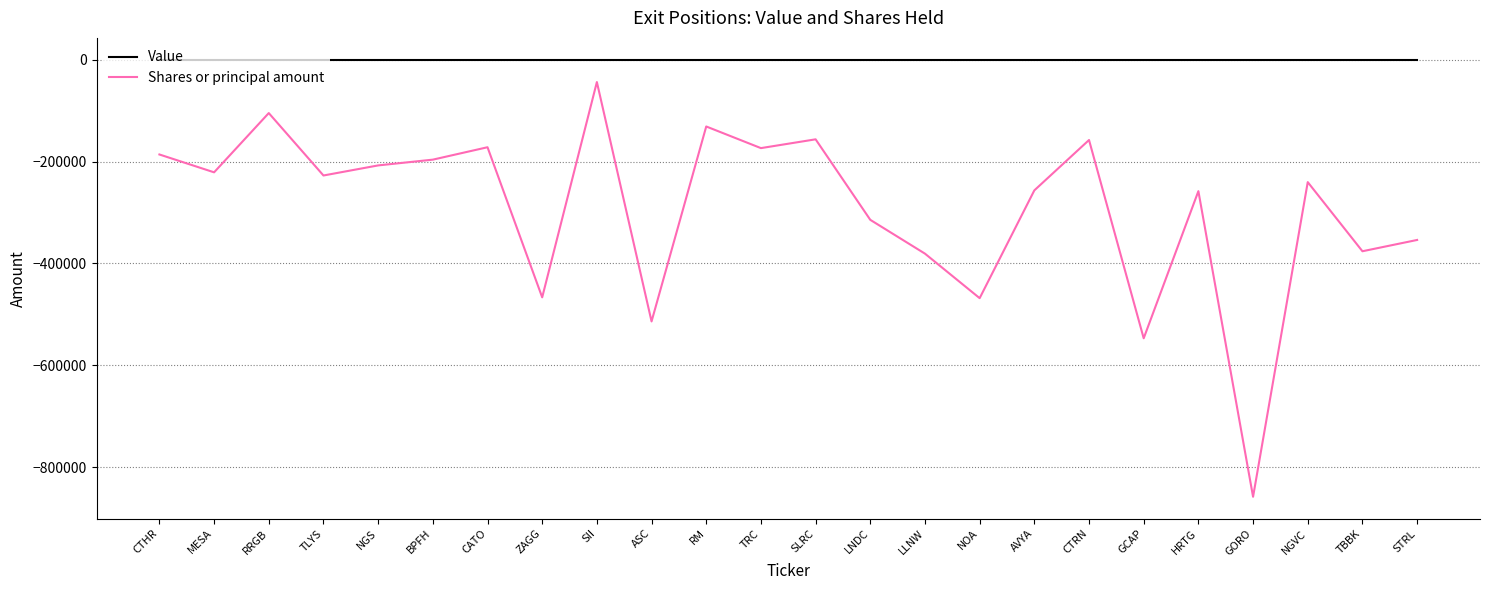

Rank the series by their average value, from highest to lowest.

Value, Shares or principal amount